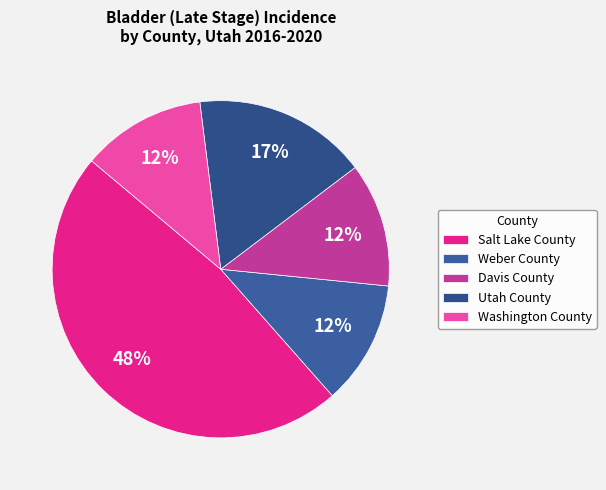

Which category has the smallest portion of the pie?

Weber County